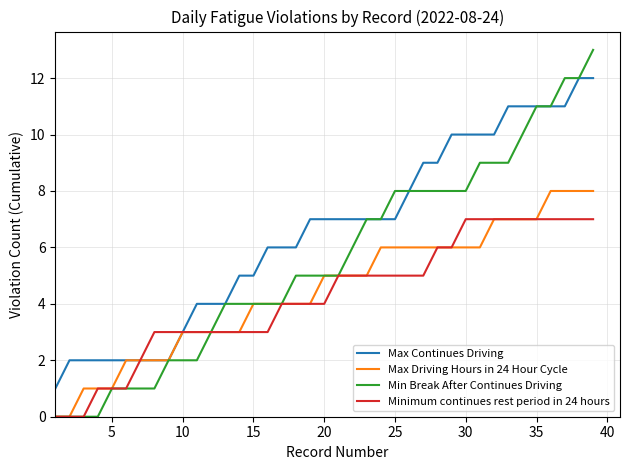

Which series has the widest spread of values?

Min Break After Continues Driving